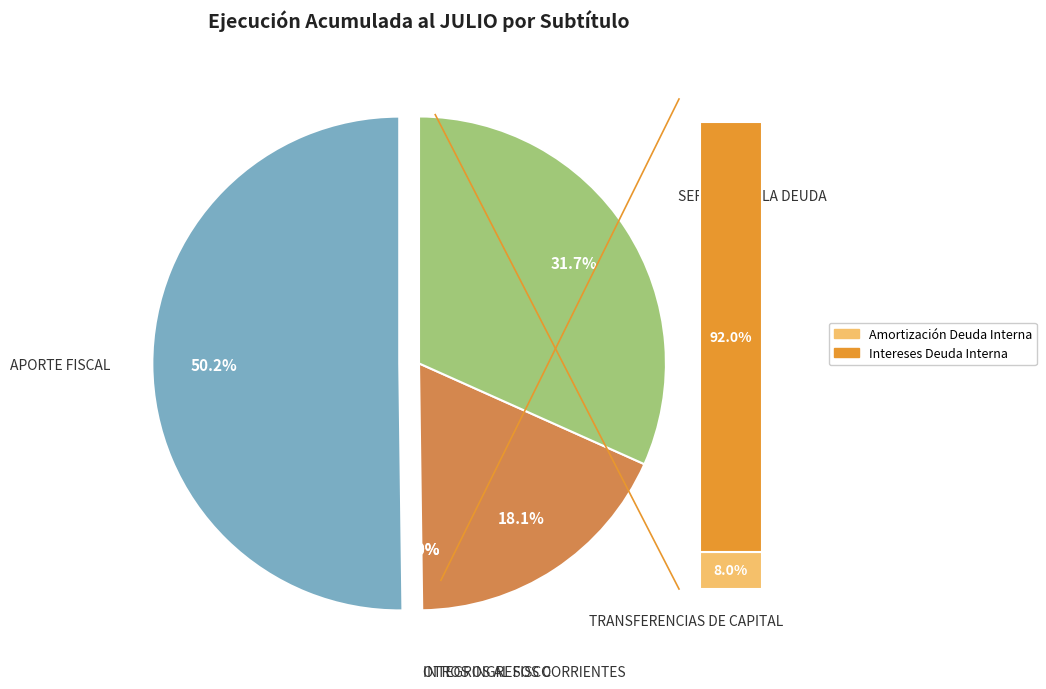

To the nearest percent, what is the difference between the largest and smallest slice percentages?

50%